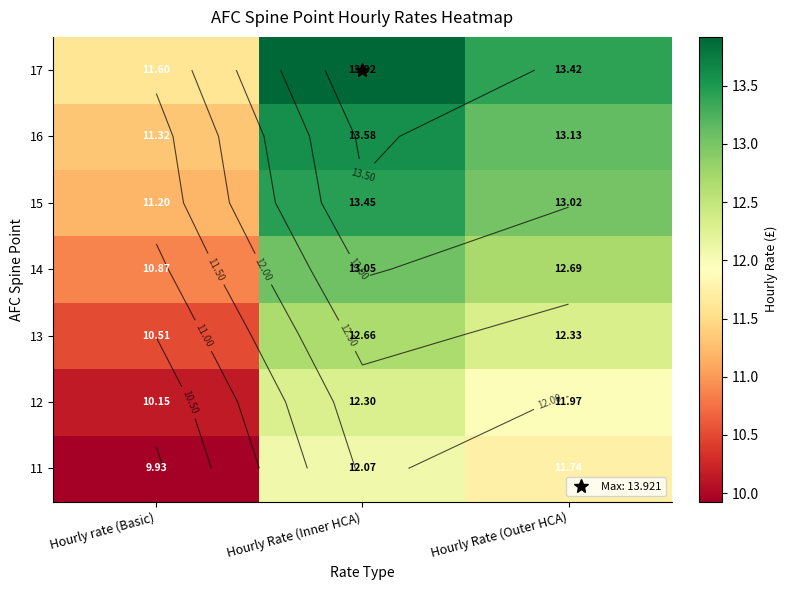

Where does the 16 series first go above 13?

Hourly Rate (Inner HCA)